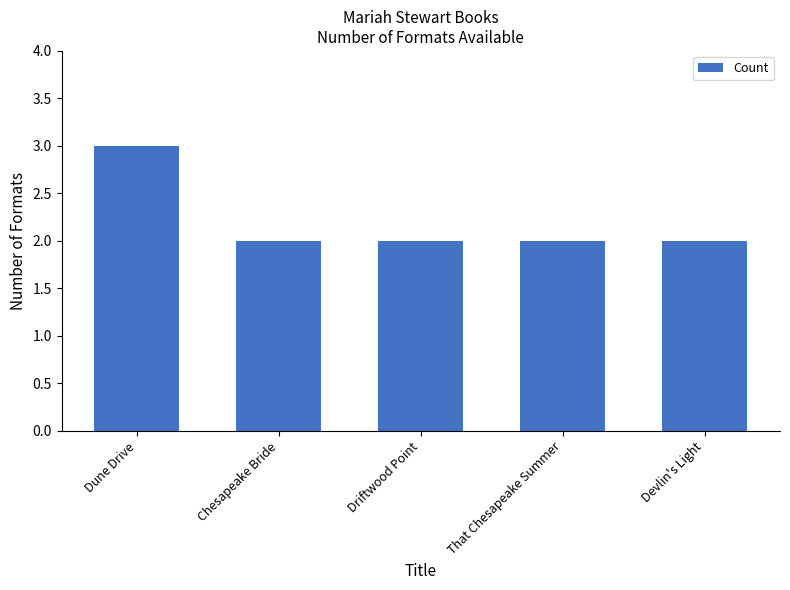

What is the change in value from Dune Drive to Driftwood Point?

-1